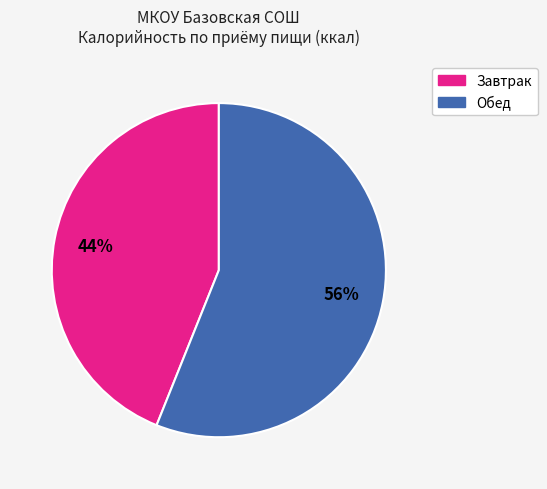

To the nearest percent, what is the average slice percentage?

50%